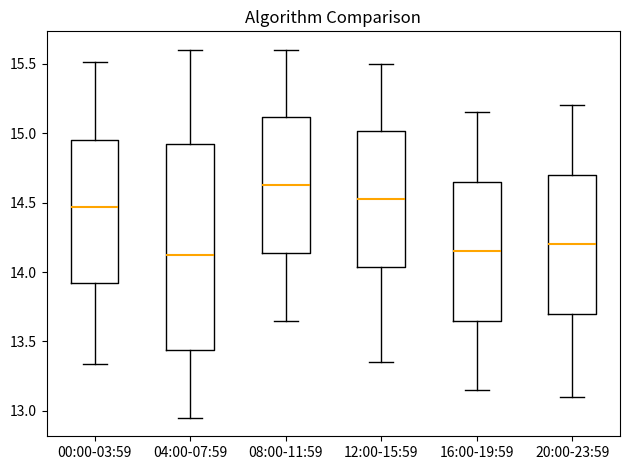

Reading left to right, read every box against the y-axis: the position of its median line, the range the box covers, and the ends of its whiskers. The values are not printed on the chart, so give them approximately, as read against the axis.

00:00-03:59: median 14.45, box 13.90 to 14.95, whiskers 13.35 to 15.50
04:00-07:59: median 14.15, box 13.45 to 14.95, whiskers 12.95 to 15.60
08:00-11:59: median 14.65, box 14.15 to 15.10, whiskers 13.65 to 15.60
12:00-15:59: median 14.55, box 14.05 to 15.00, whiskers 13.35 to 15.50
16:00-19:59: median 14.15, box 13.65 to 14.65, whiskers 13.15 to 15.15
20:00-23:59: median 14.20, box 13.70 to 14.70, whiskers 13.10 to 15.20